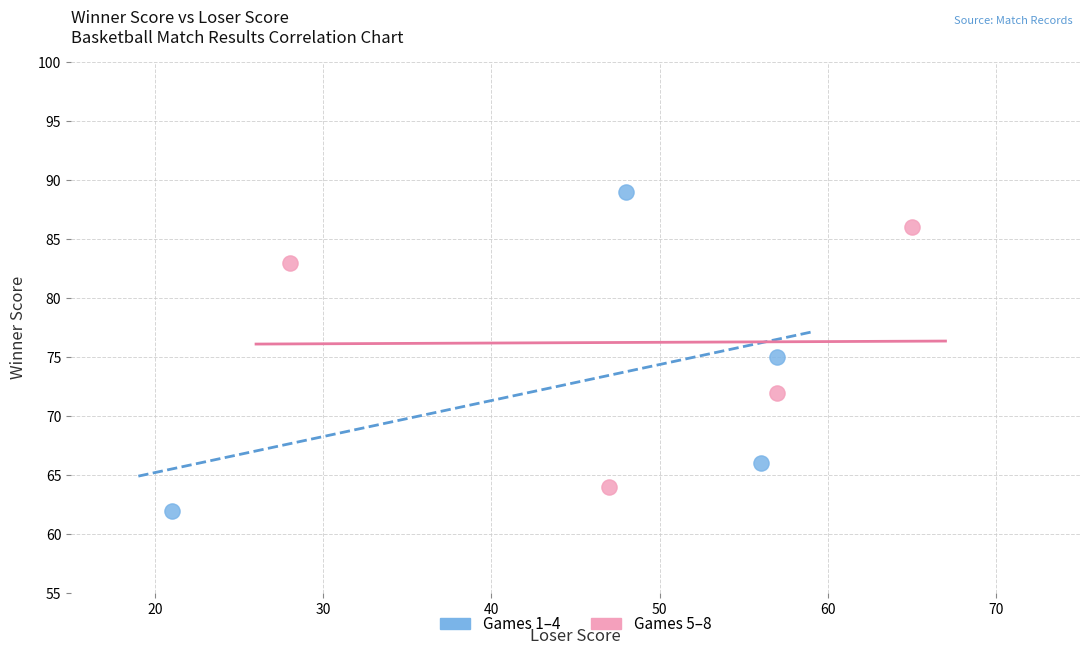

Which series has the largest Y range (max minus min)?

Games 1–4